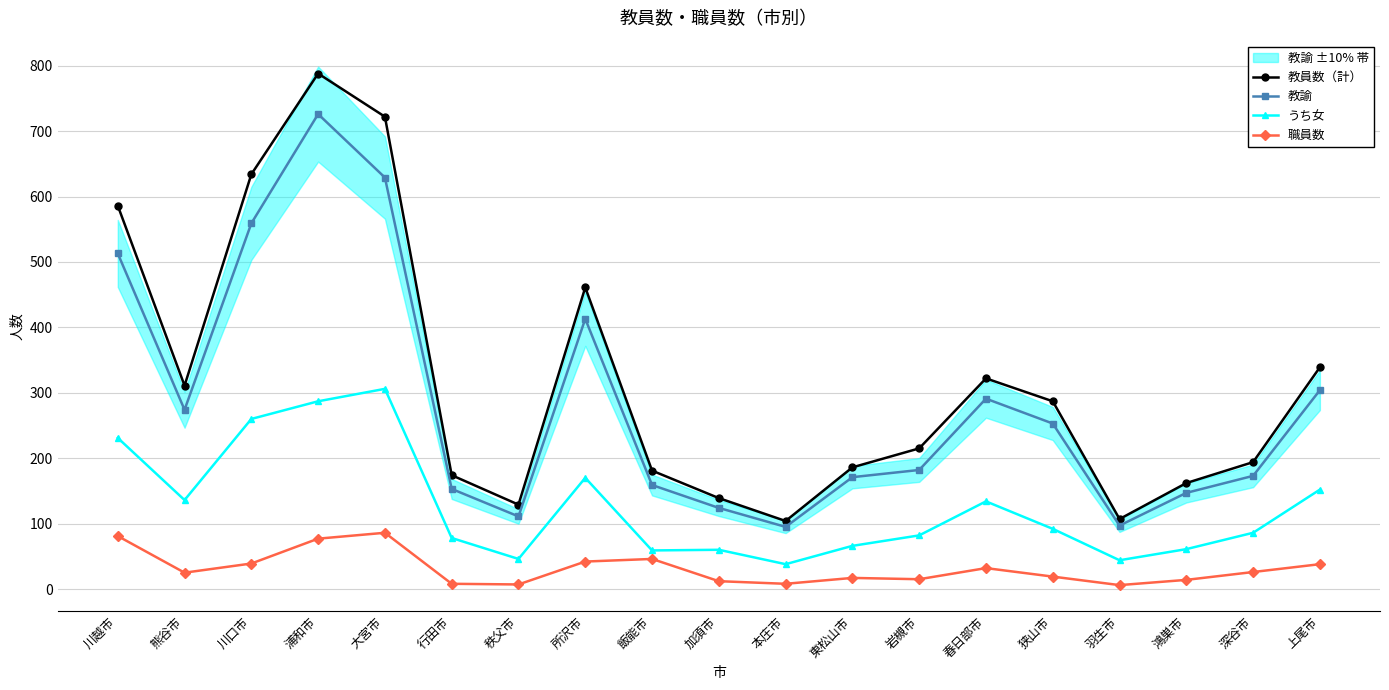

What is the value of the 教諭 point at the 8th from the left?

413